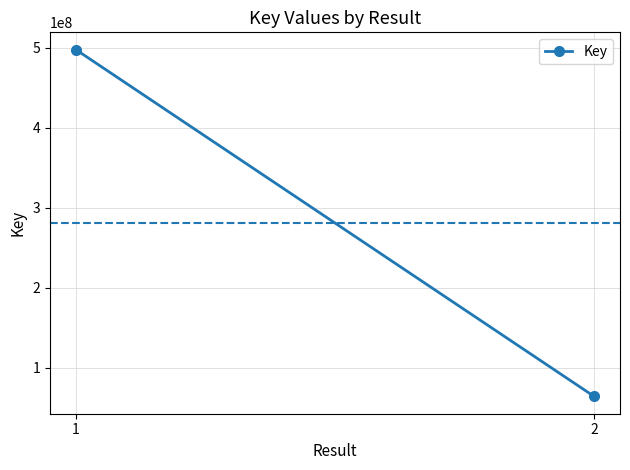

Which has a higher value, 2 or 1?

1